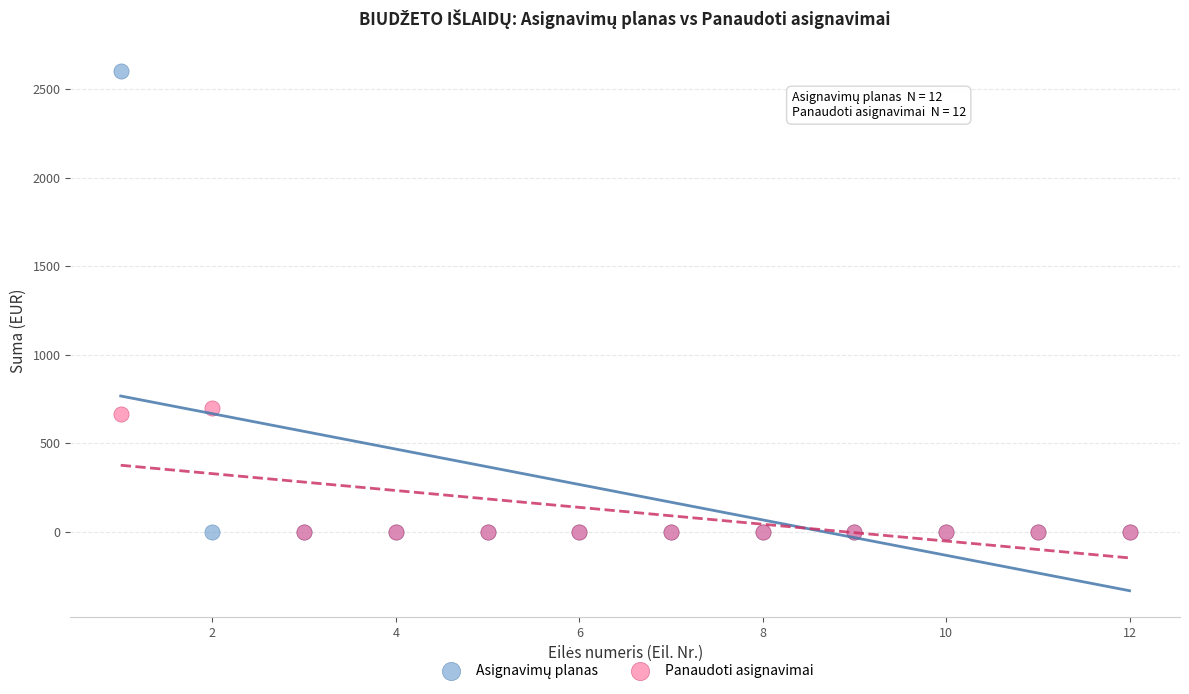

Across all series, what Y value is closest to 1300?

700.0